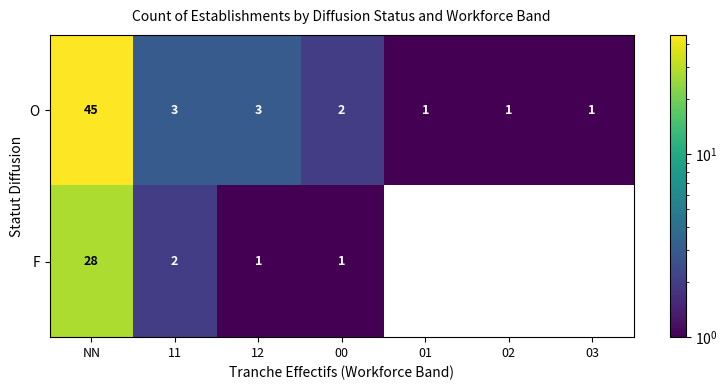

What is the difference between the highest and lowest values at 02?

1